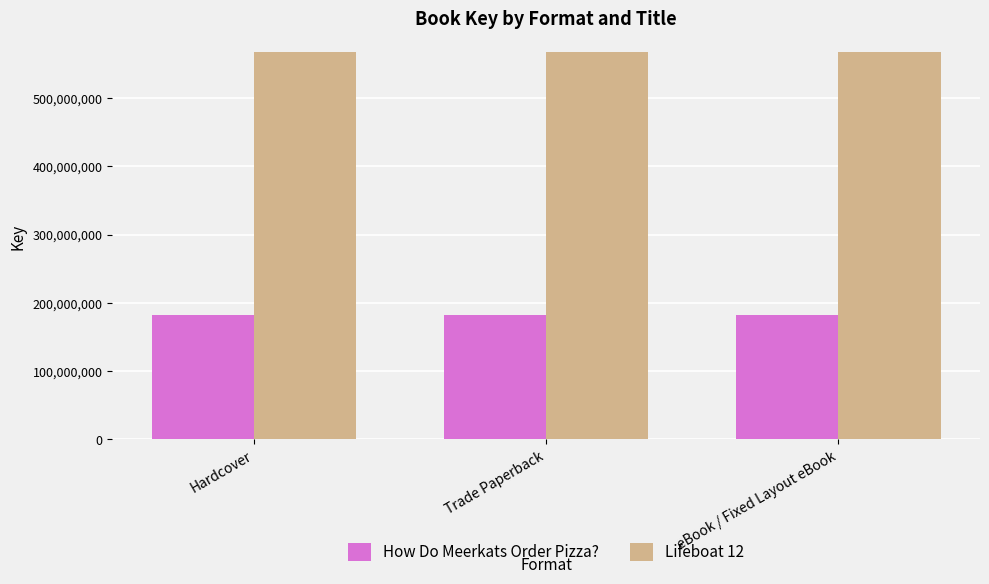

What is the value of the How Do Meerkats Order Pizza? bar at the 2nd from the left?

182764121